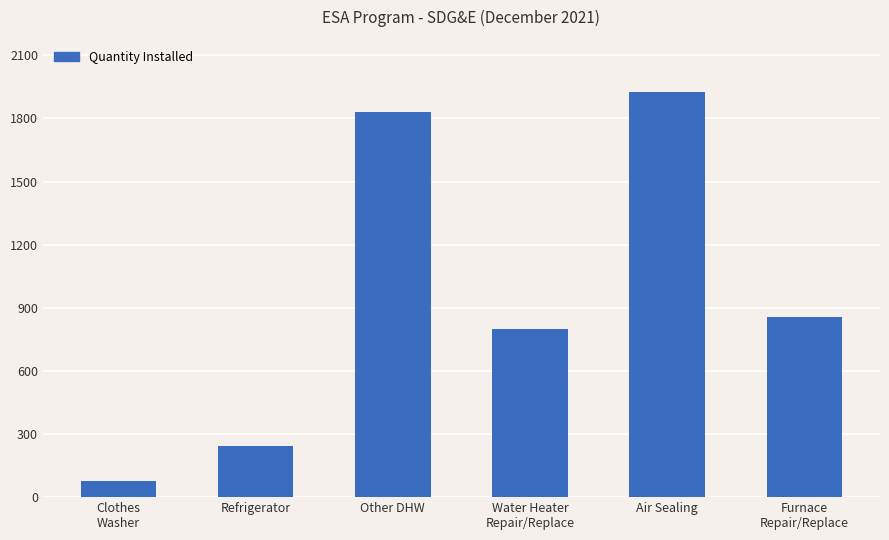

What is the label of the 1st bar from the left?

Clothes
Washer